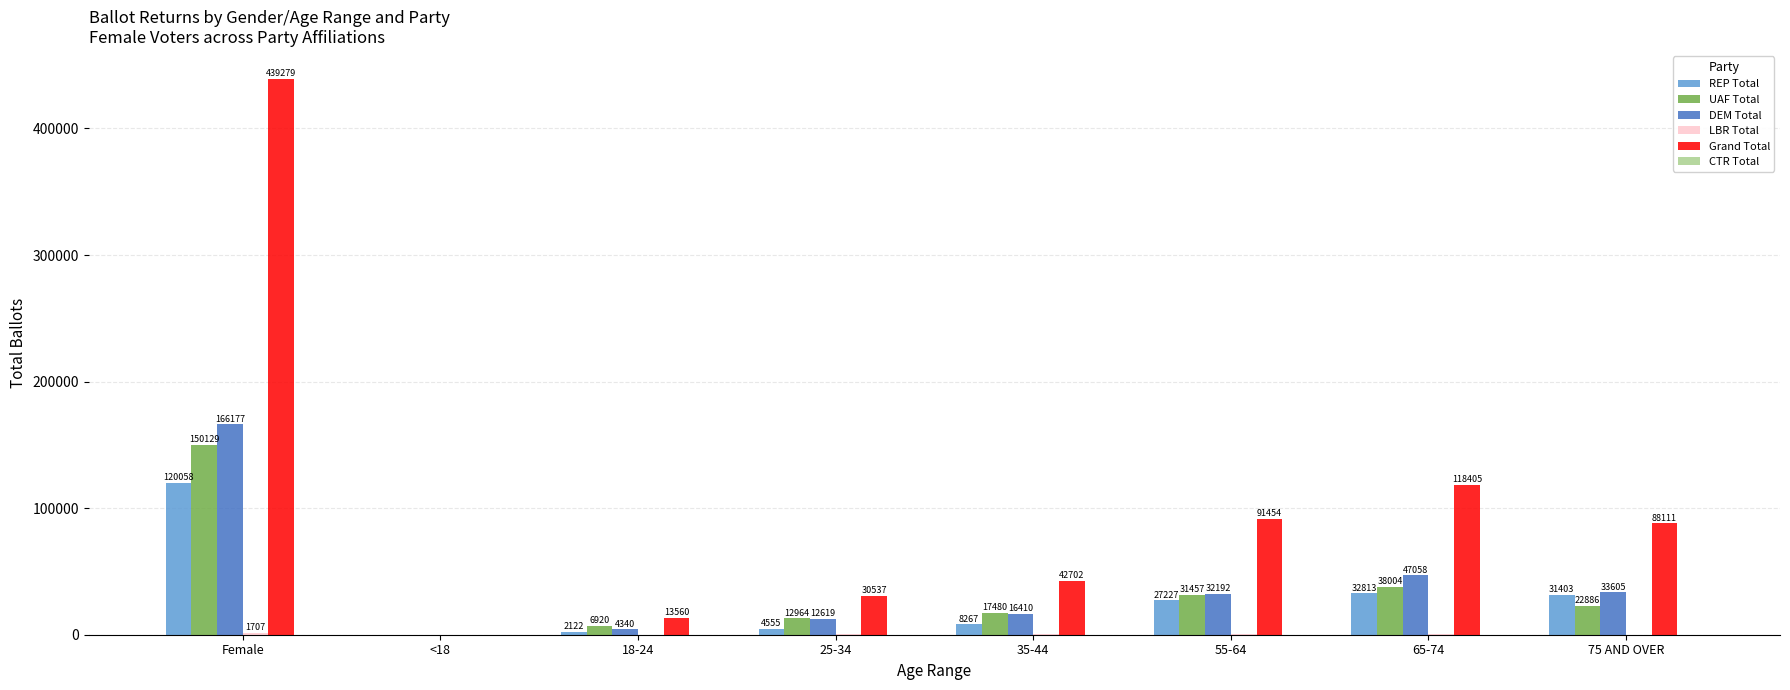

Is the value of Grand Total at 25-34 greater than the value of DEM Total at 55-64?

No